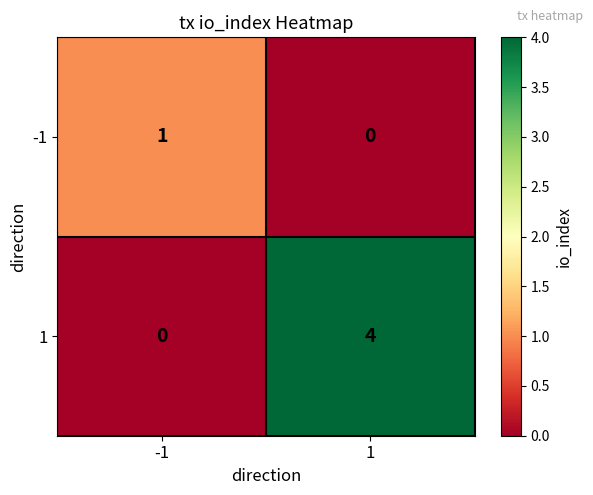

The 1 series shows 4 at 1. True or false?

True